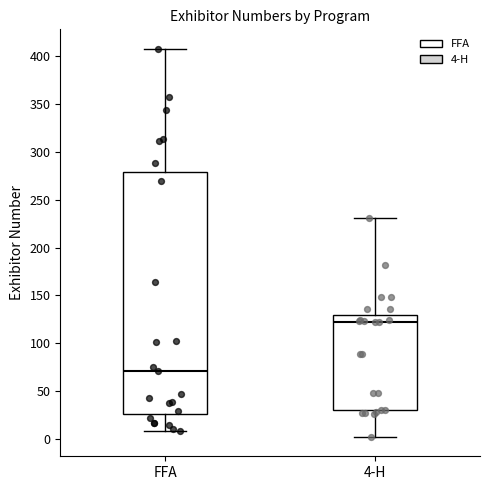

Where is the upper edge of the box for FFA on the y-axis? The values are not printed on the chart, so give them approximately, as read against the axis.

280